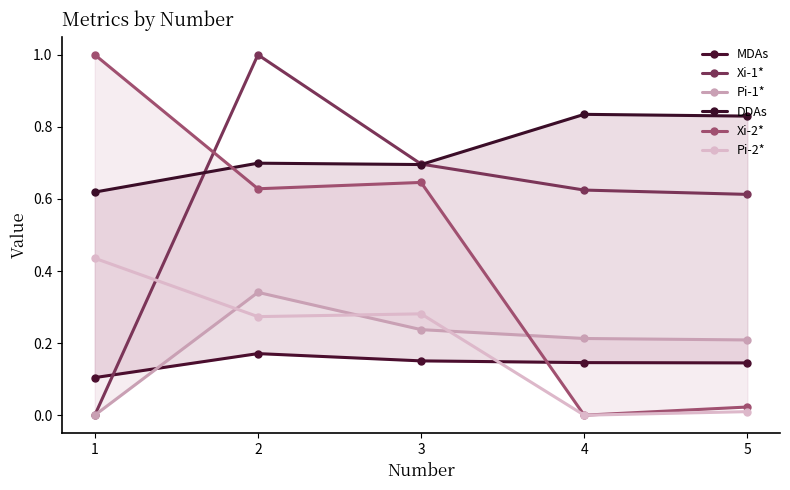

The Xi-1* series shows 0.9 at 4. True or false?

False